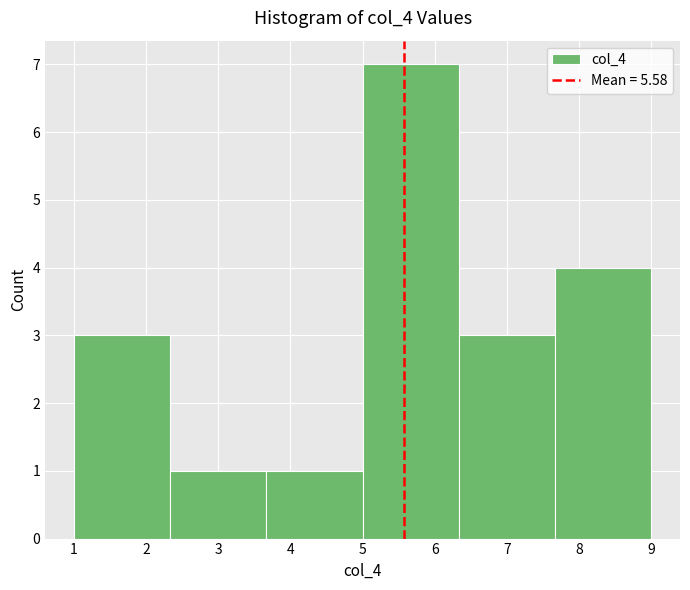

Reading left to right, list every bar in this chart as the range it spans on the x-axis followed by its height. Neither the bar edges nor the heights are printed on the chart, so give them approximately, as read against the axes.

1.0 to 2.3: 3
2.3 to 3.7: 1
3.7 to 5.0: 1
5.0 to 6.3: 7
6.3 to 7.7: 3
7.7 to 9.0: 4